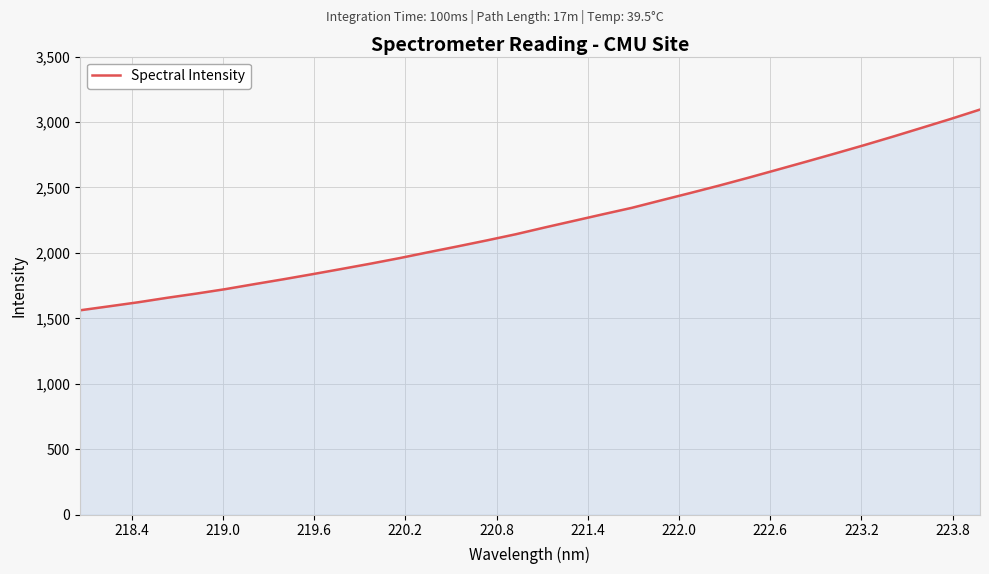

Reading left to right, extract all data points from this chart.

1561.5	1591.9	1622.8	1657.1	1689.1	1723.2	1761.4	1798.6	1837.5	1877.3	1917.9	1960.3	2005.6	2050.0	2095.4	2142.5	2194.4	2244.7	2295.1	2344.5	2401.1	2456.9	2514.0	2573.5	2634.9	2696.5	2759.1	2822.7	2888.5	2956.1	3024.2	3095.1